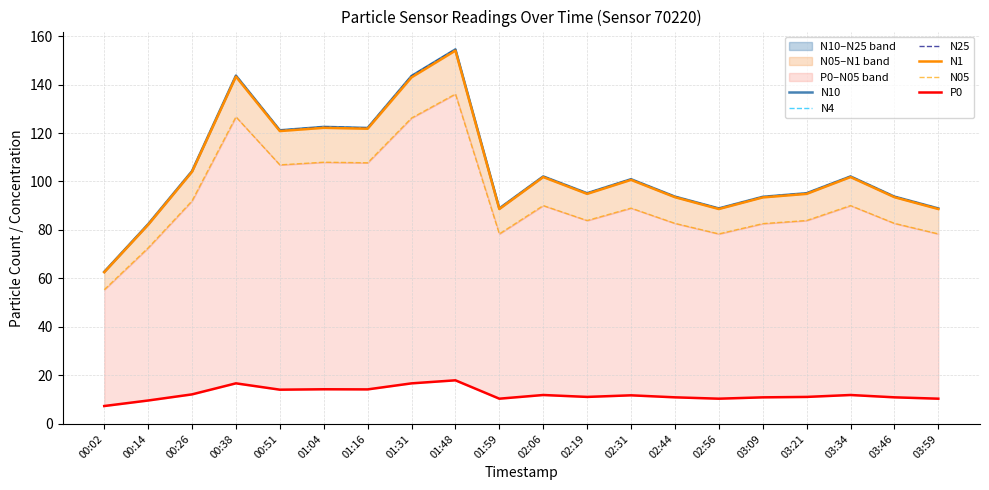

What are all the series names shown in the legend?

N10, N4, N25, N1, N05, P0